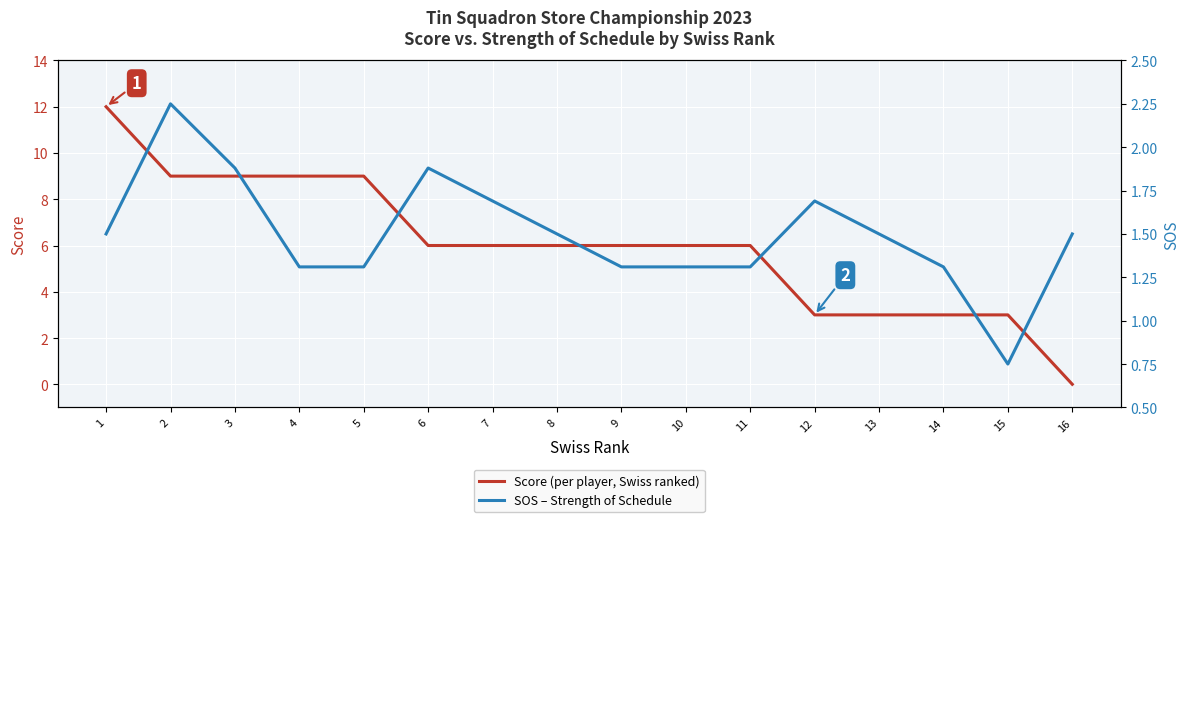

At 11, list the series in order from largest to smallest.

Score, SOS (Strength of Schedule)